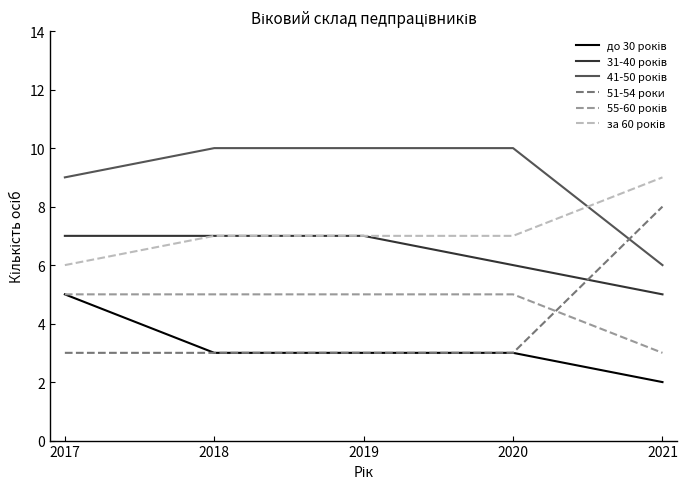

True or false: 51-54 роки has a value of 1 at 2020.

False